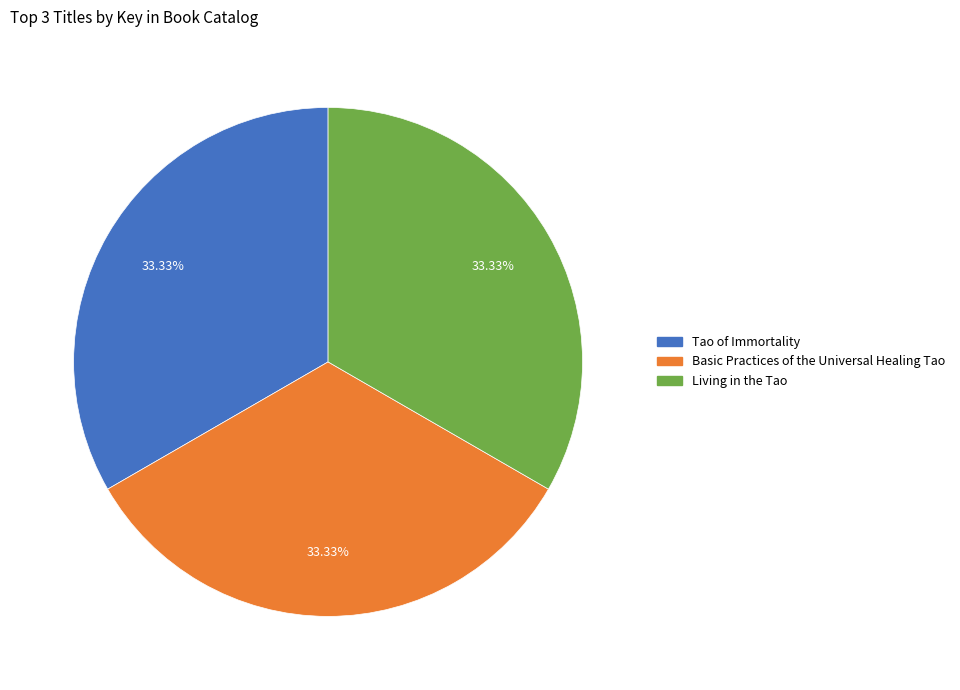

Is it true that Basic Practices of the Universal Healing Tao is 24% of the pie?

False